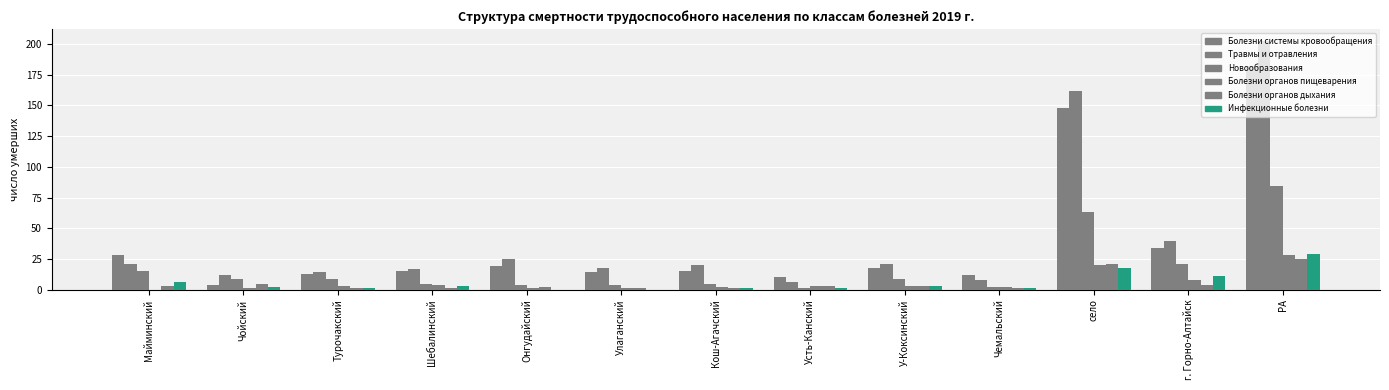

What is the sum of all Инфекционные болезни values?

76